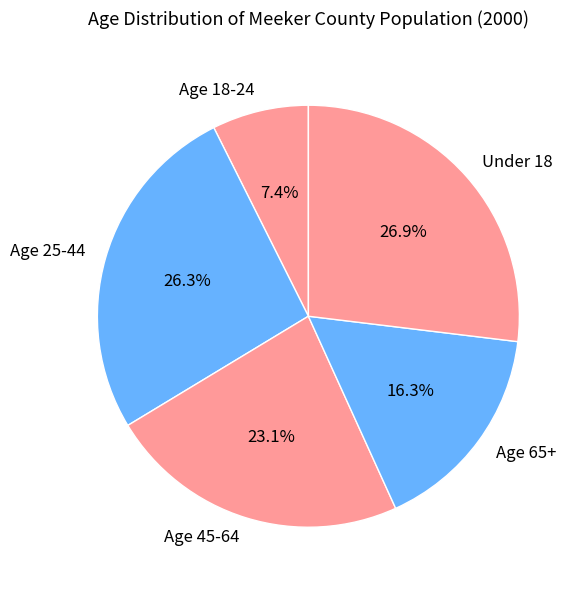

Is it true that Age 45-64 is 36% of the pie?

False